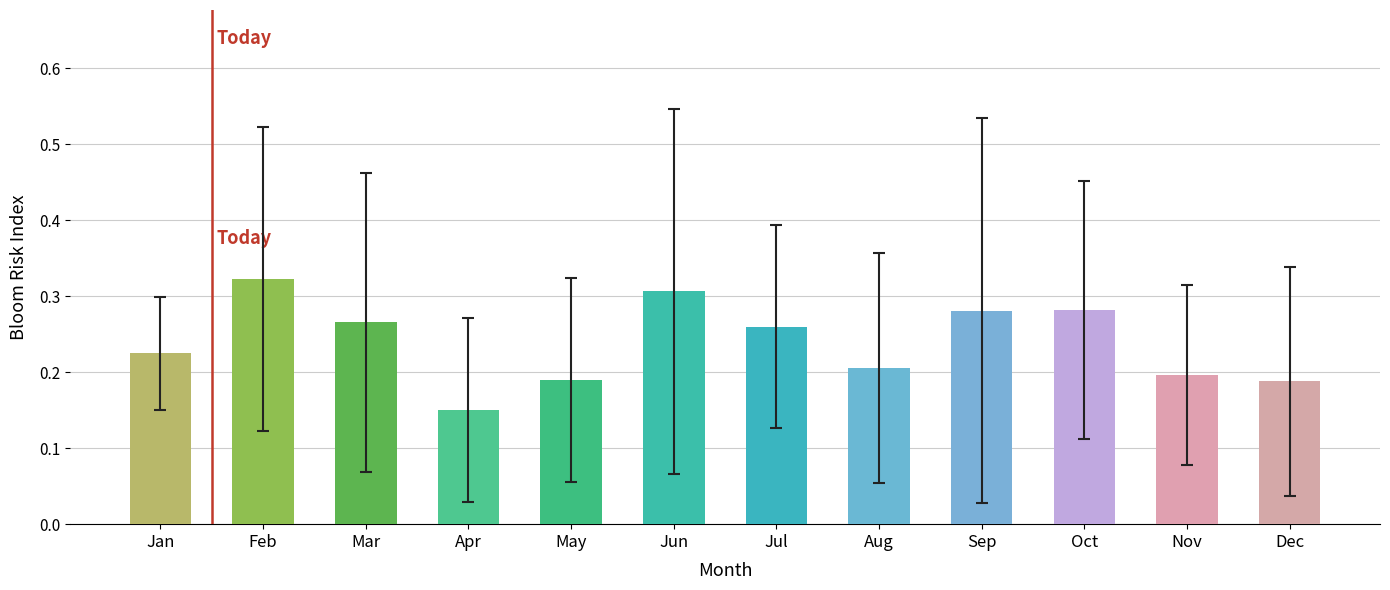

How many values are between 0 and 1?

12